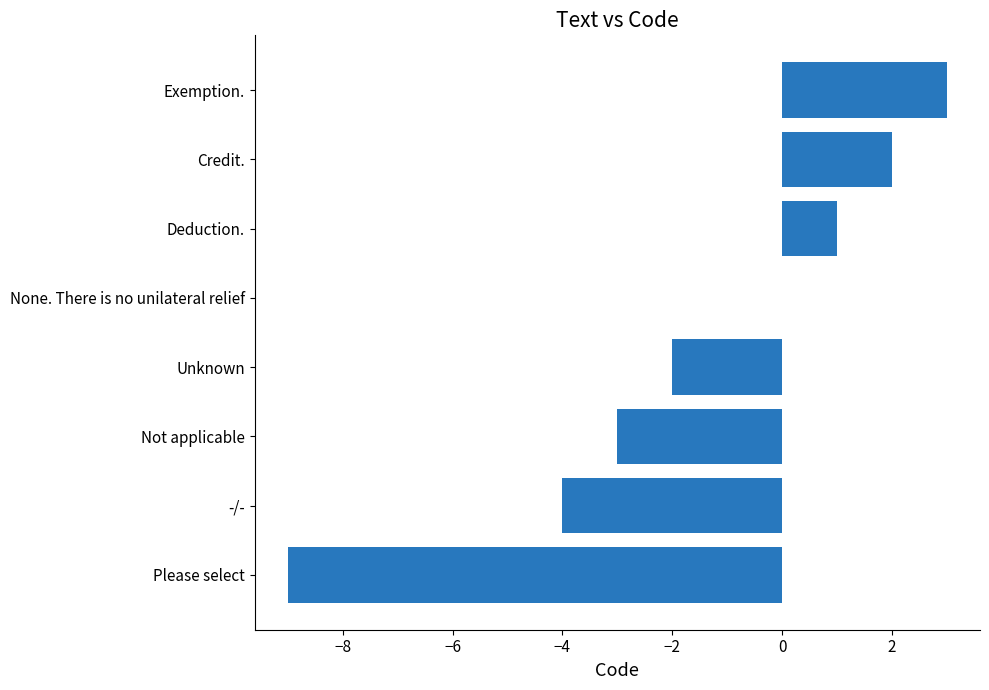

True or false: the data shows 0 at None. There is no unilateral relief.

True